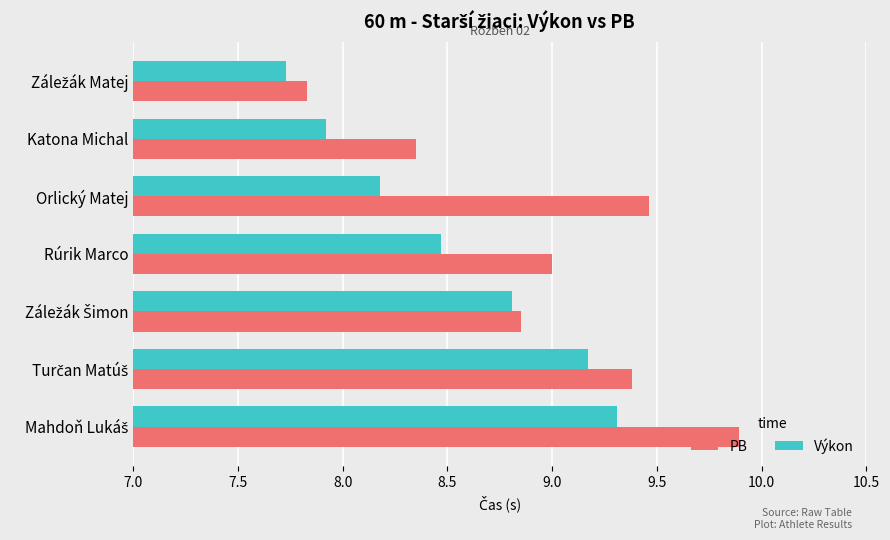

The Výkon series shows 12.1 at Katona Michal. True or false?

False